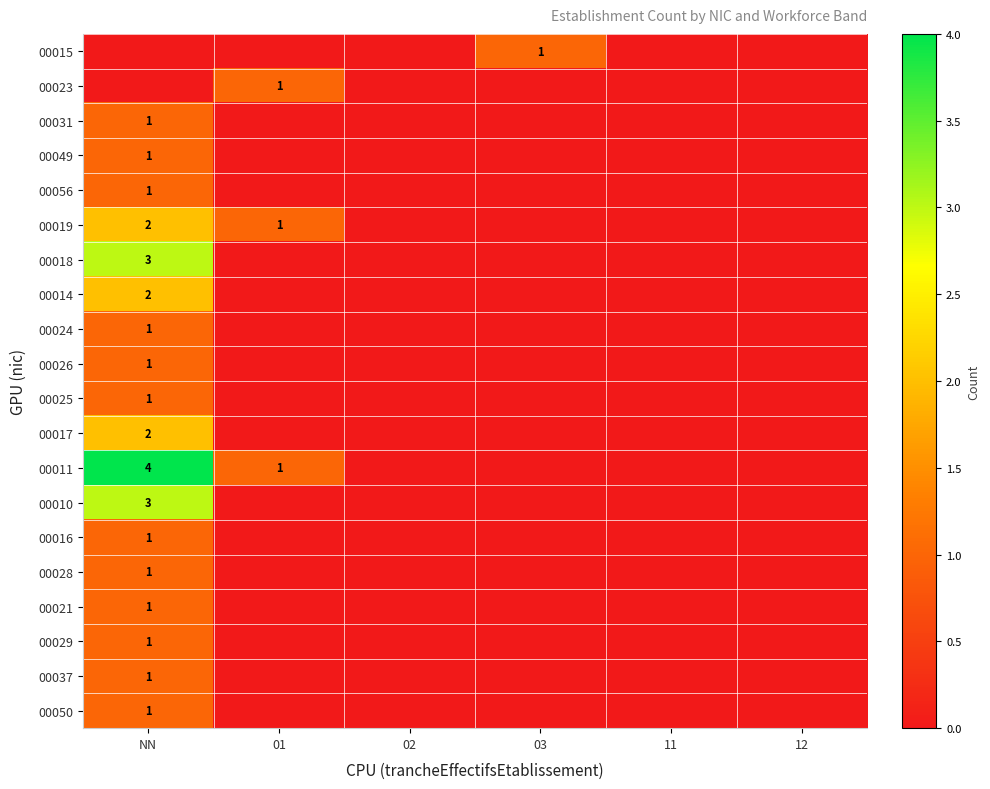

The 00037 series shows 1 at NN. True or false?

True